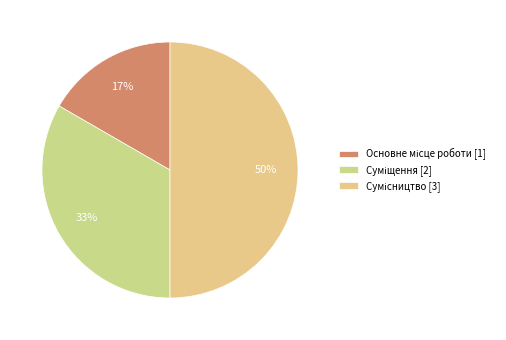

What is the smallest slice in the pie chart?

Основне місце роботи